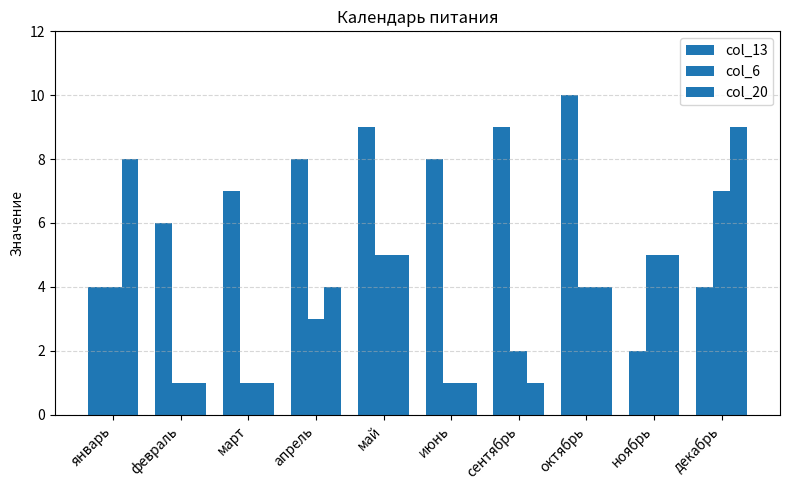

The value of col_13 at октябрь is 10. True or false?

True